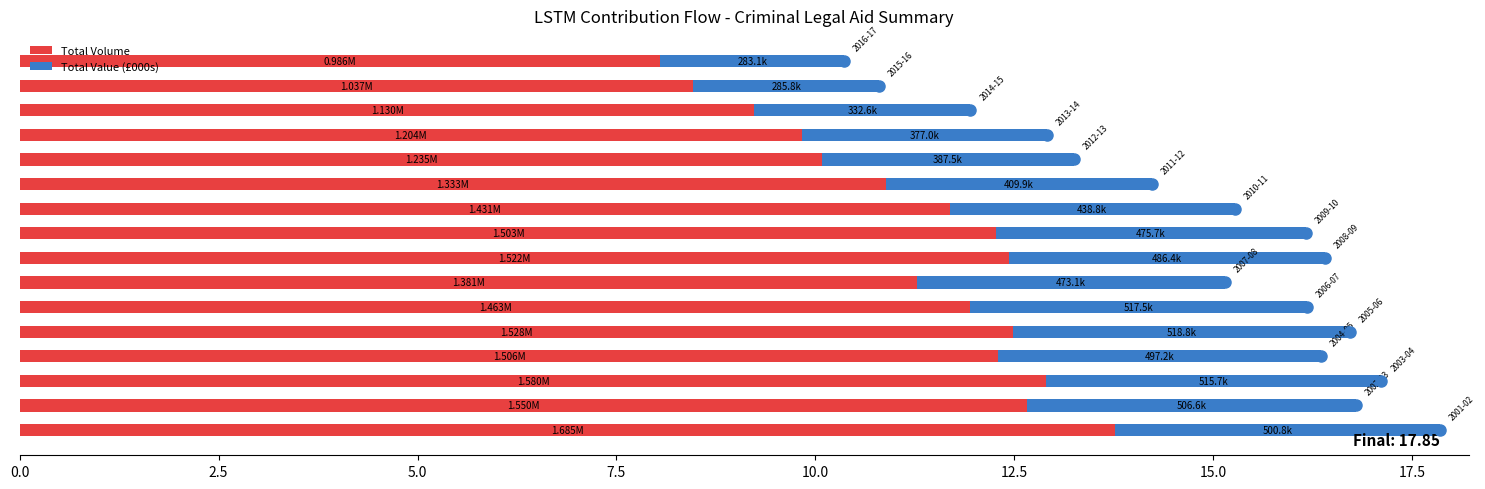

What is the average value of the Total Volume series?

11.3